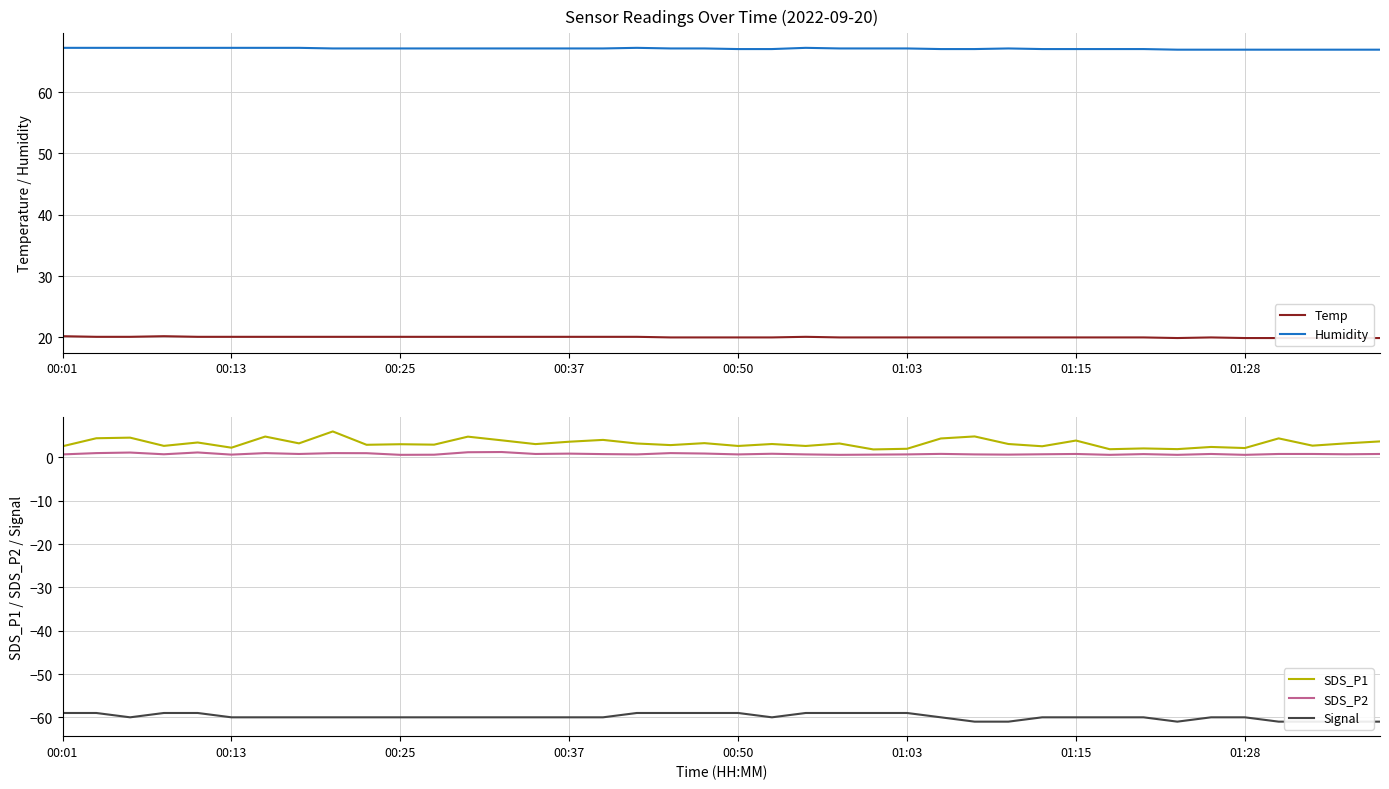

What is the maximum value for Humidity?

67.2